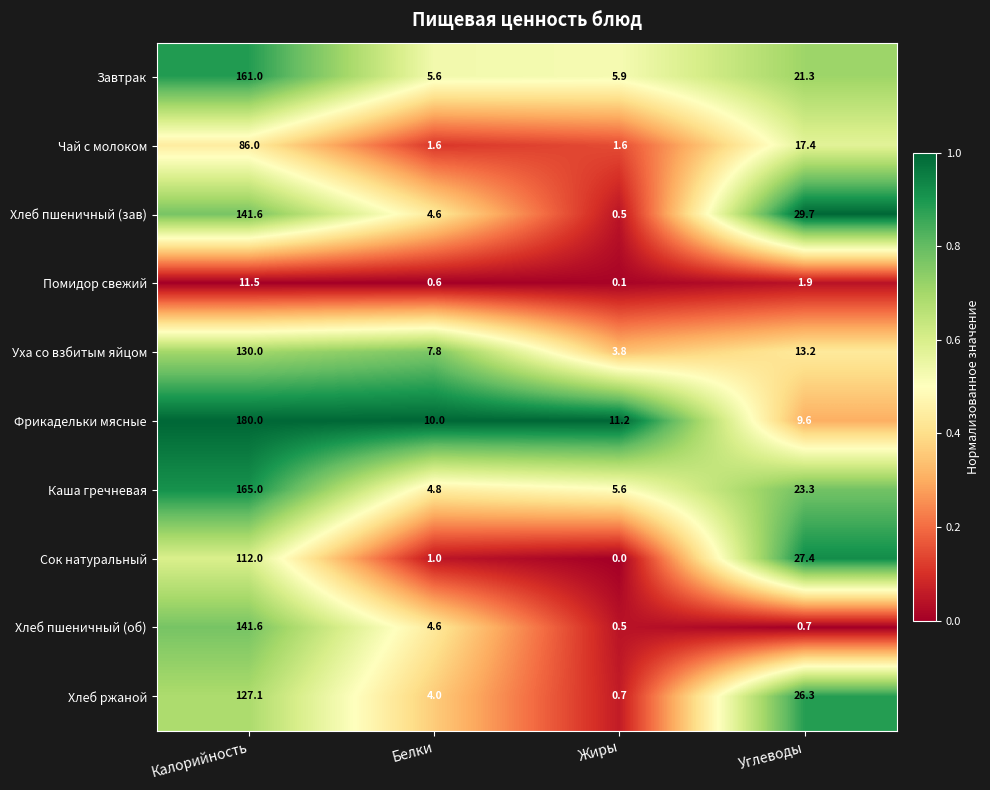

True or false: Фрикадельки мясные has a value of 3.5 at Белки.

False